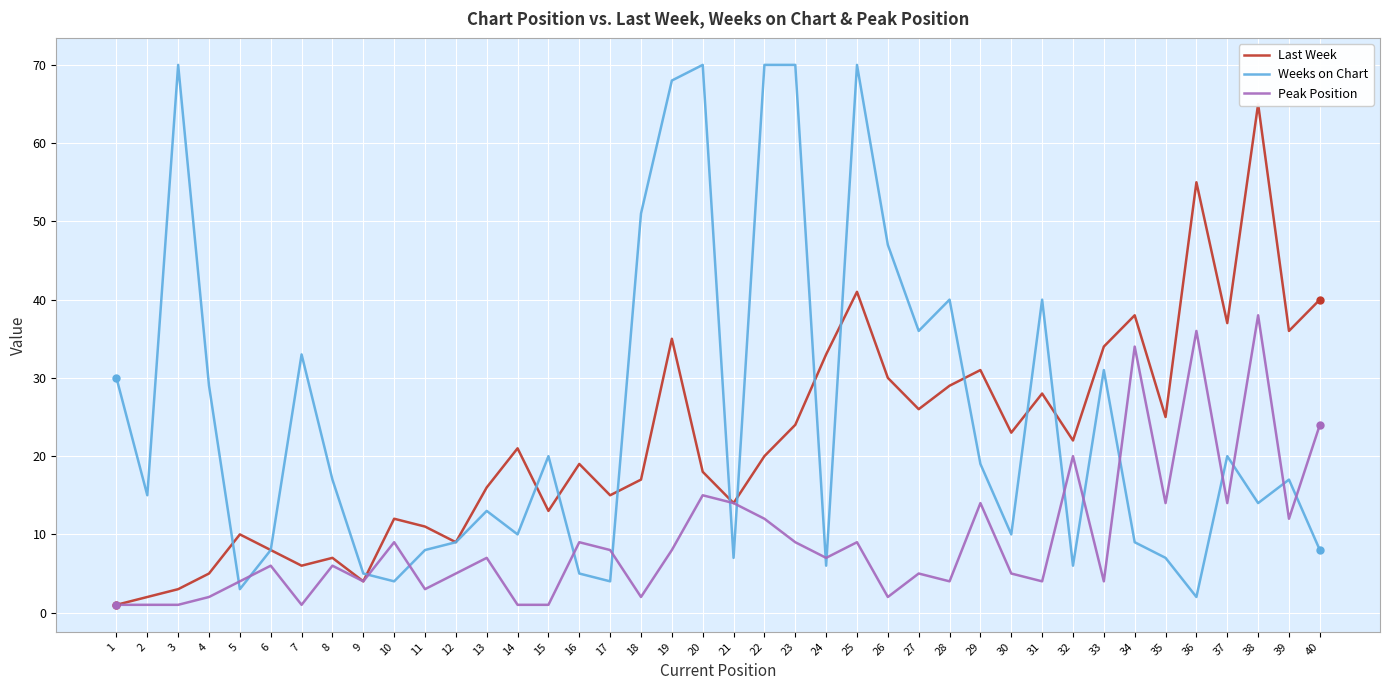

What is the spread (max minus min) of values at 28?

36